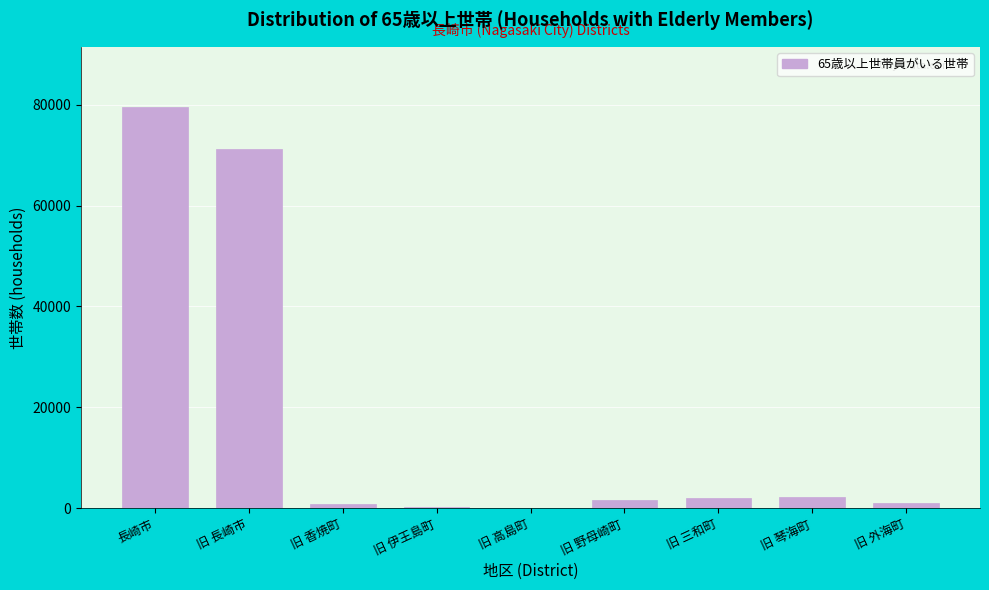

Where is the data nearest to the value 39828?

旧 長崎市